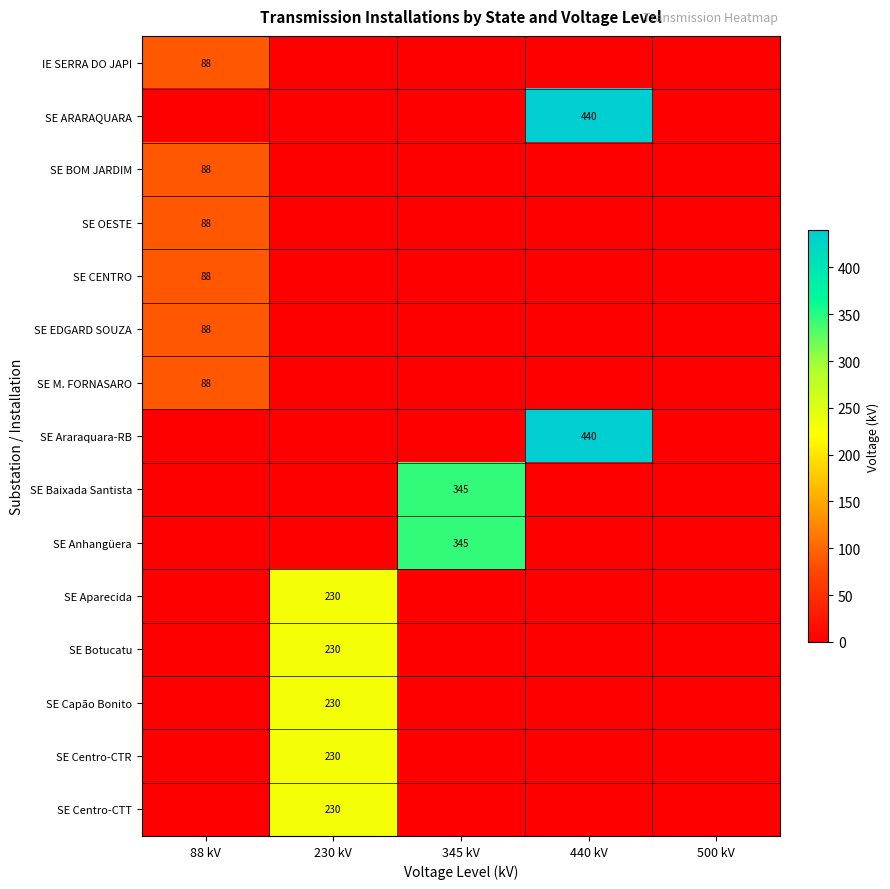

Is it true that IE SERRA DO JAPI equals 61 at 88 kV?

False